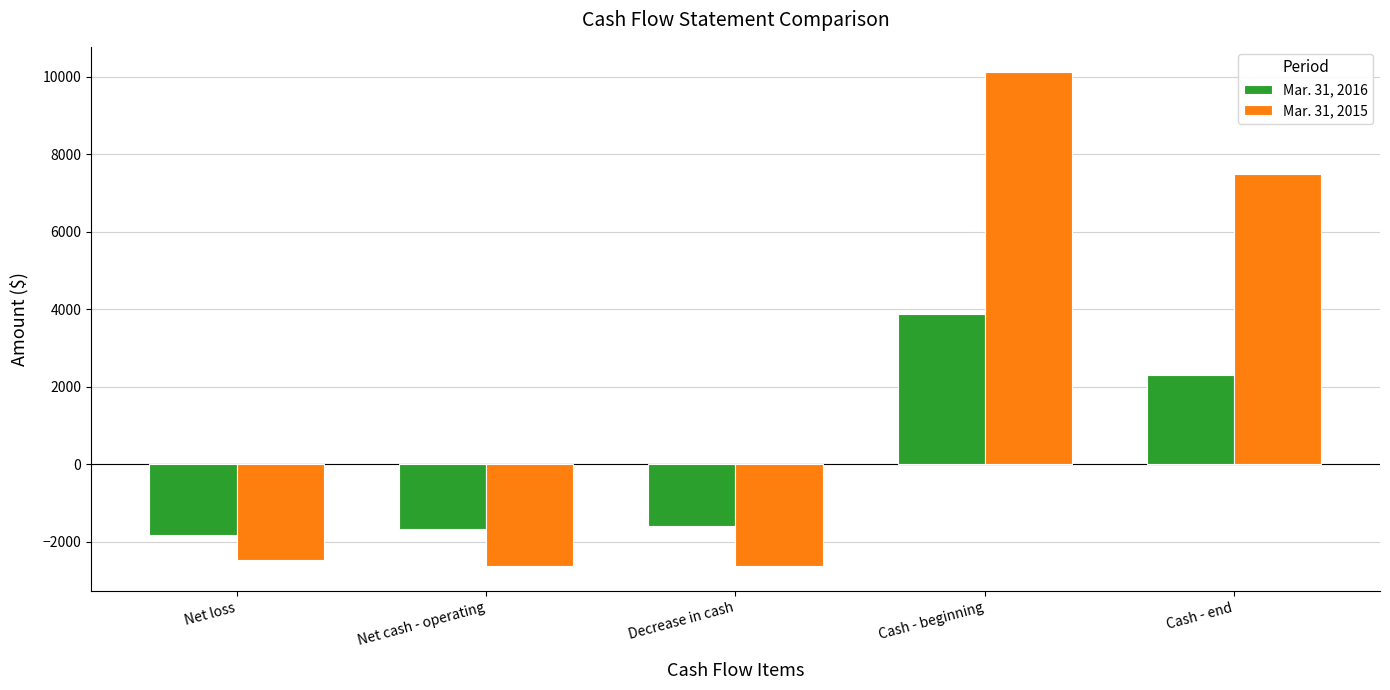

Count the number of data series in this chart.

2